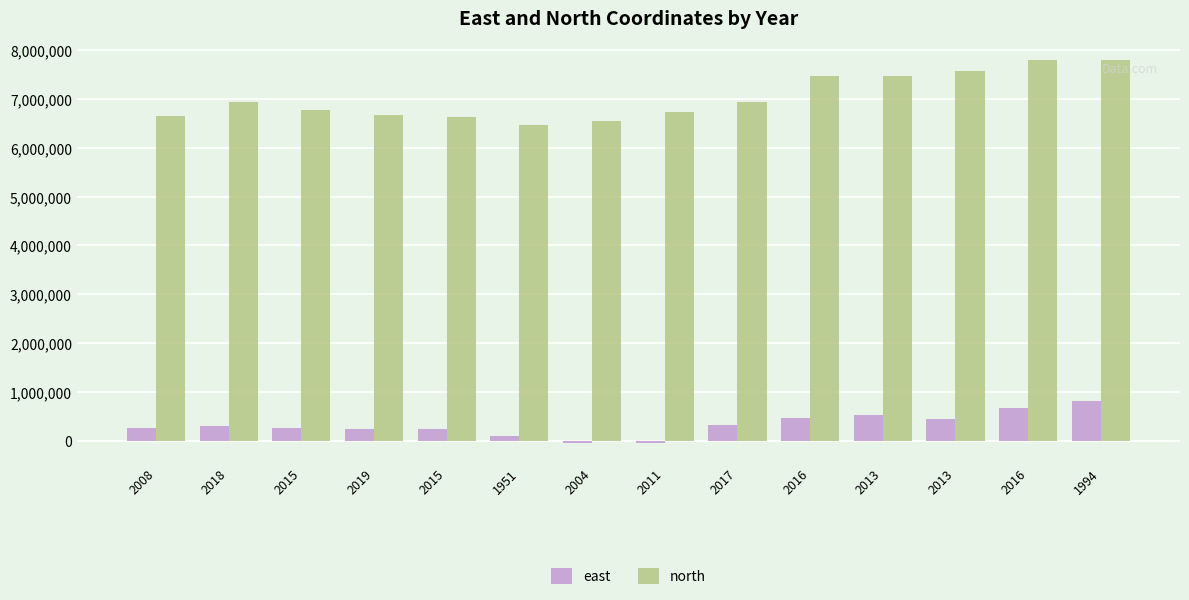

Reading left to right, what are all the values shown in this chart?

east: 2008=264018	2018=305465	2015=251937	2019=236505	2015=235482	1951=90409	2004=-40218	2011=-53366	2017=313363	2016=453484	2013=514096	2013=443173	2016=669609	1994=813876
north: 2008=6649440	2018=6935217	2015=6785812	2019=6670091	2015=6633192	1951=6467544	2004=6548613	2011=6733310	2017=6944532	2016=7477025	2013=7473897	2013=7571701	2016=7799535	1994=7795039